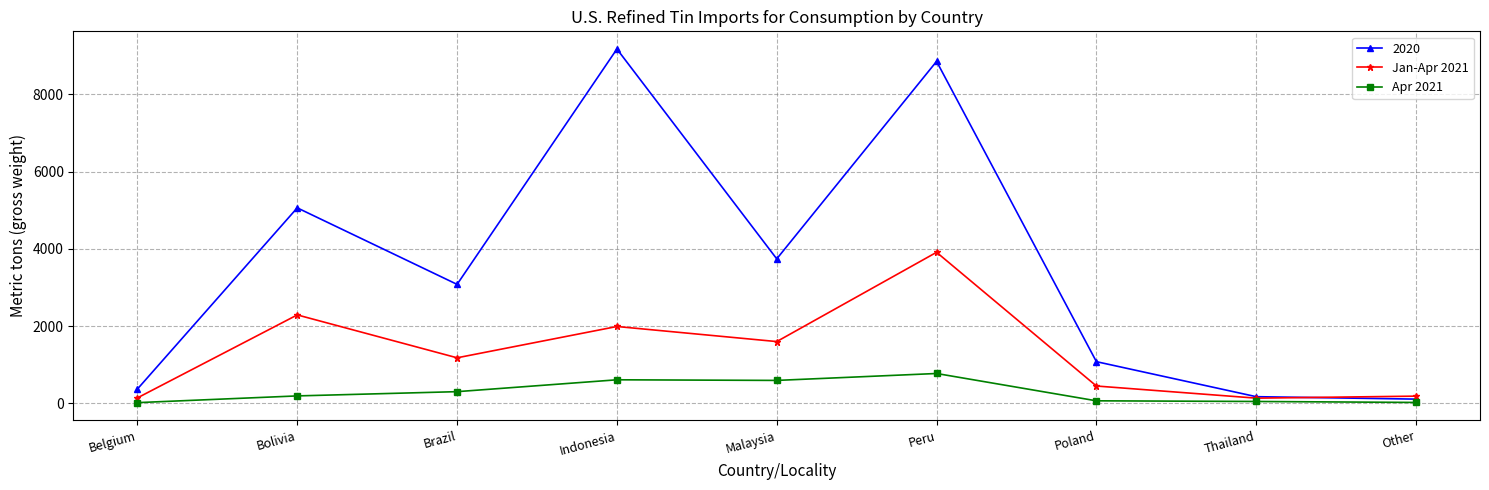

The value of Jan-Apr 2021 at Peru is 3910. True or false?

True